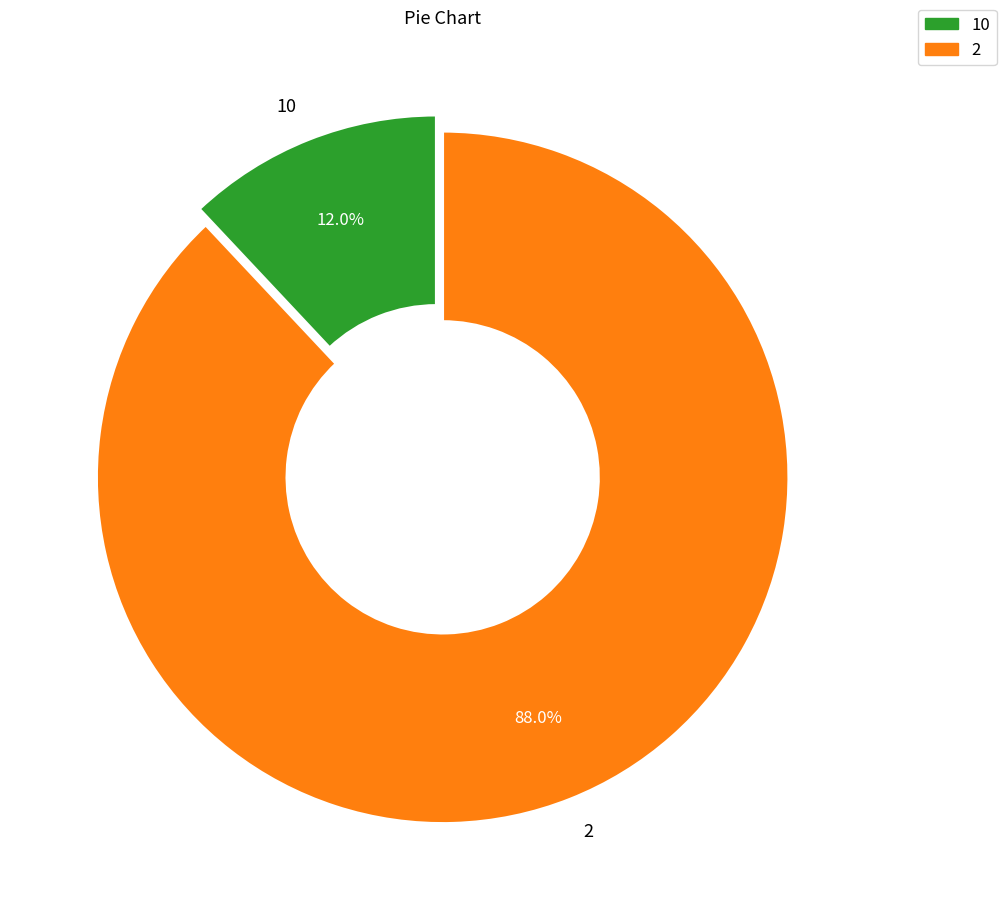

To the nearest percent, what is the difference between the largest and smallest slice percentages?

76%